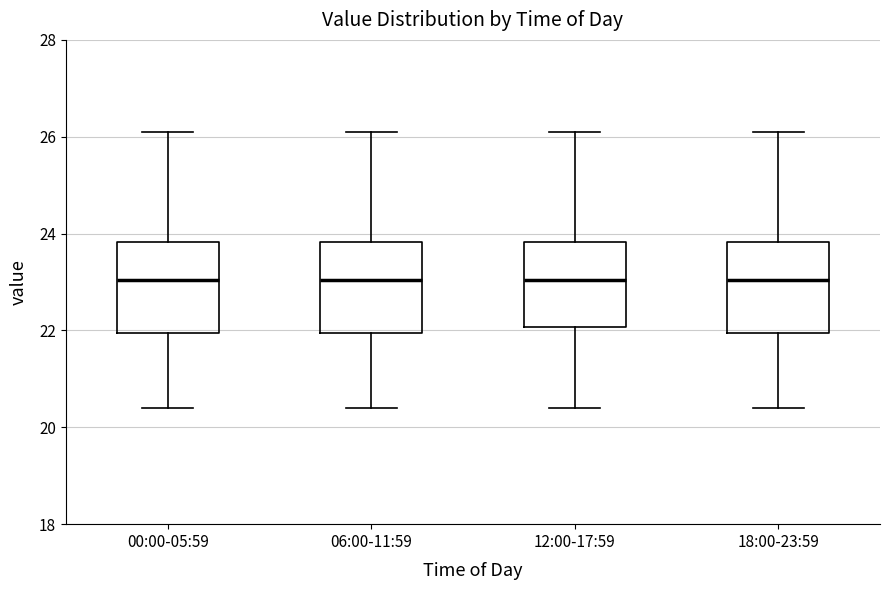

Reading left to right, transcribe this box plot: for each box, give where its median line is, the range the box spans, and where its two whiskers end, as read against the y-axis. The values are not printed on the chart, so give them approximately, as read against the axis.

00:00-05:59: median 23.0, box 22.0 to 23.8, whiskers 20.4 to 26.2
06:00-11:59: median 23.0, box 22.0 to 23.8, whiskers 20.4 to 26.2
12:00-17:59: median 23.0, box 22.0 to 23.8, whiskers 20.4 to 26.2
18:00-23:59: median 23.0, box 22.0 to 23.8, whiskers 20.4 to 26.2